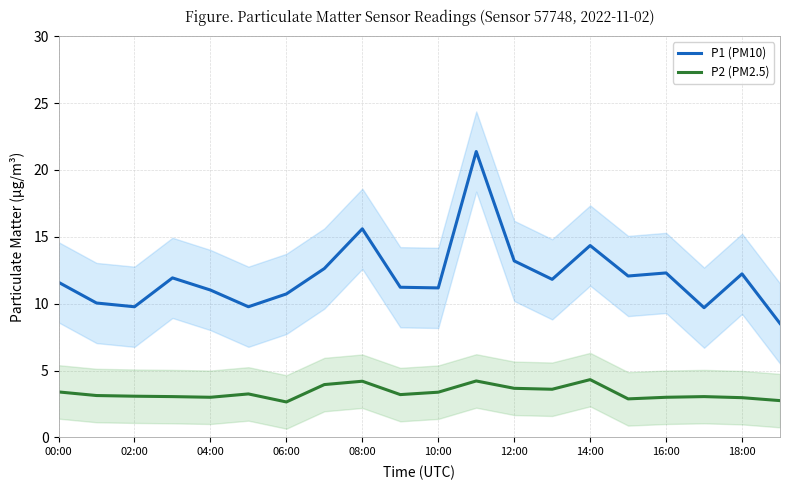

True or false: P1 (PM10) and P2 (PM2.5) cross at least once.

False